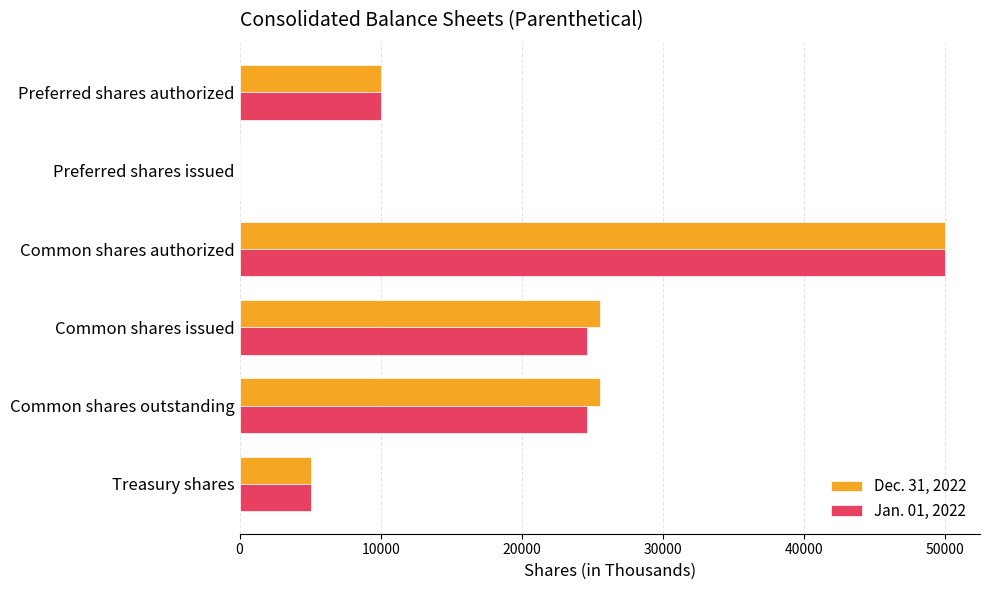

Between Common shares outstanding and Treasury shares, which series saw the biggest shift?

Dec. 31, 2022